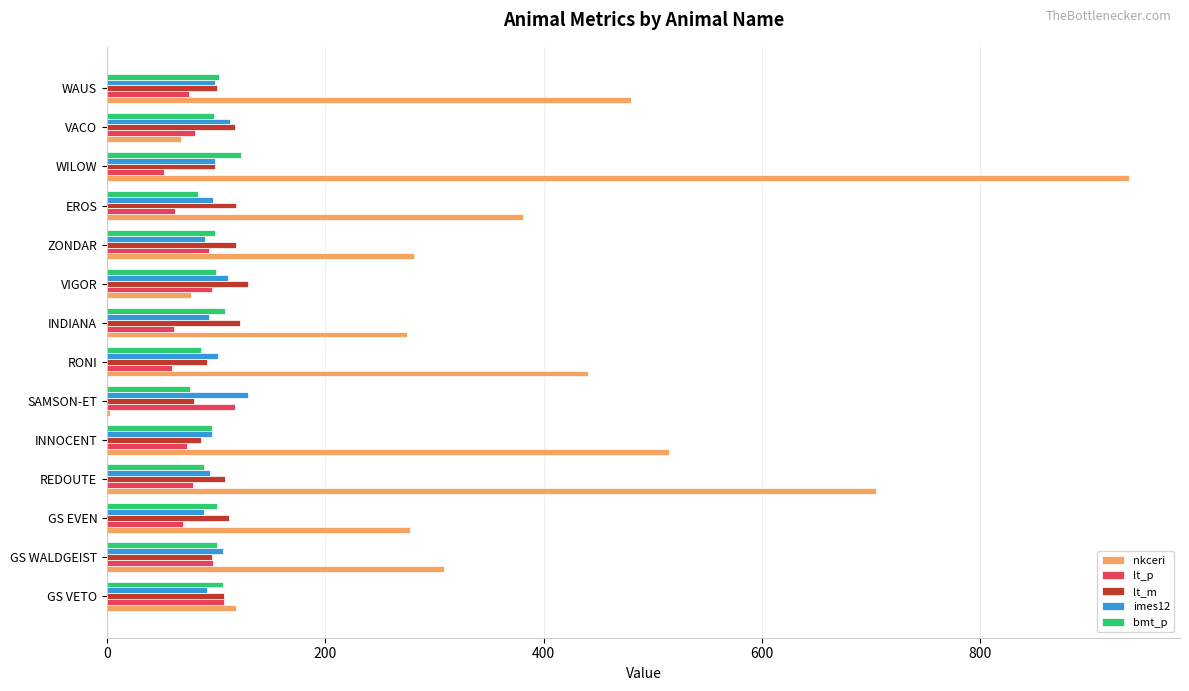

Which series has the largest total across all categories?

nkceri